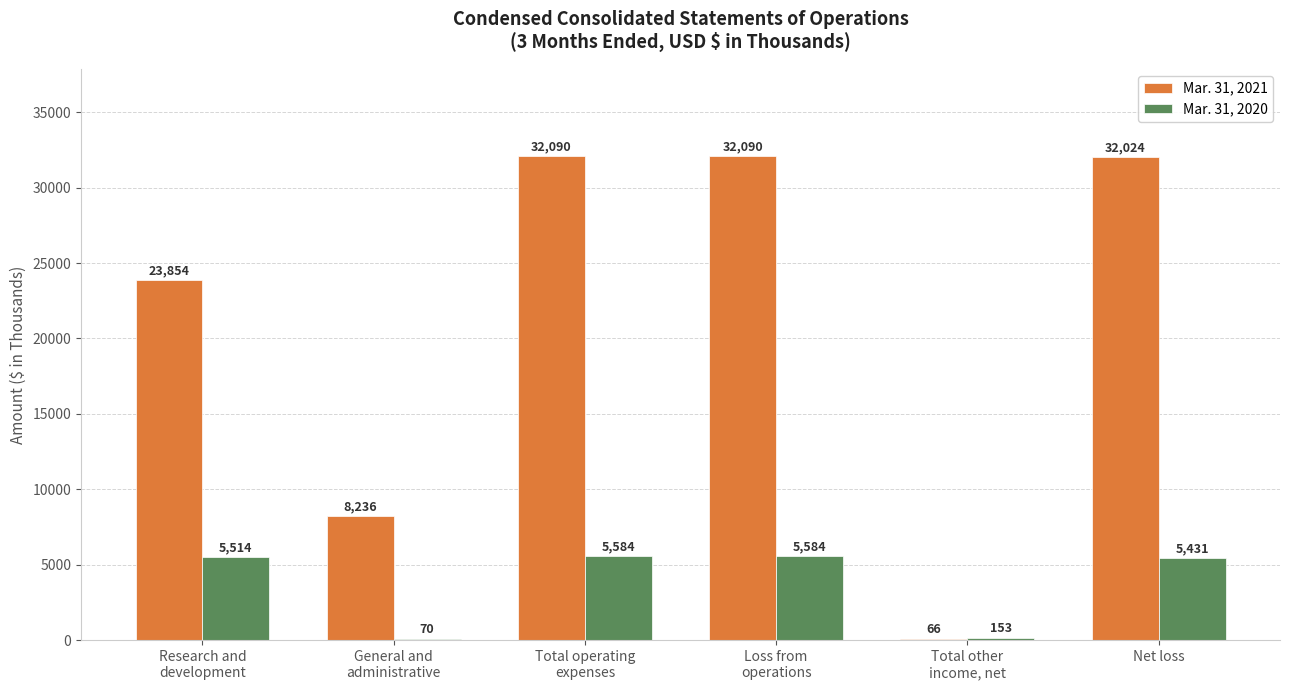

What is the highest value of the Mar. 31, 2020 series?

5584